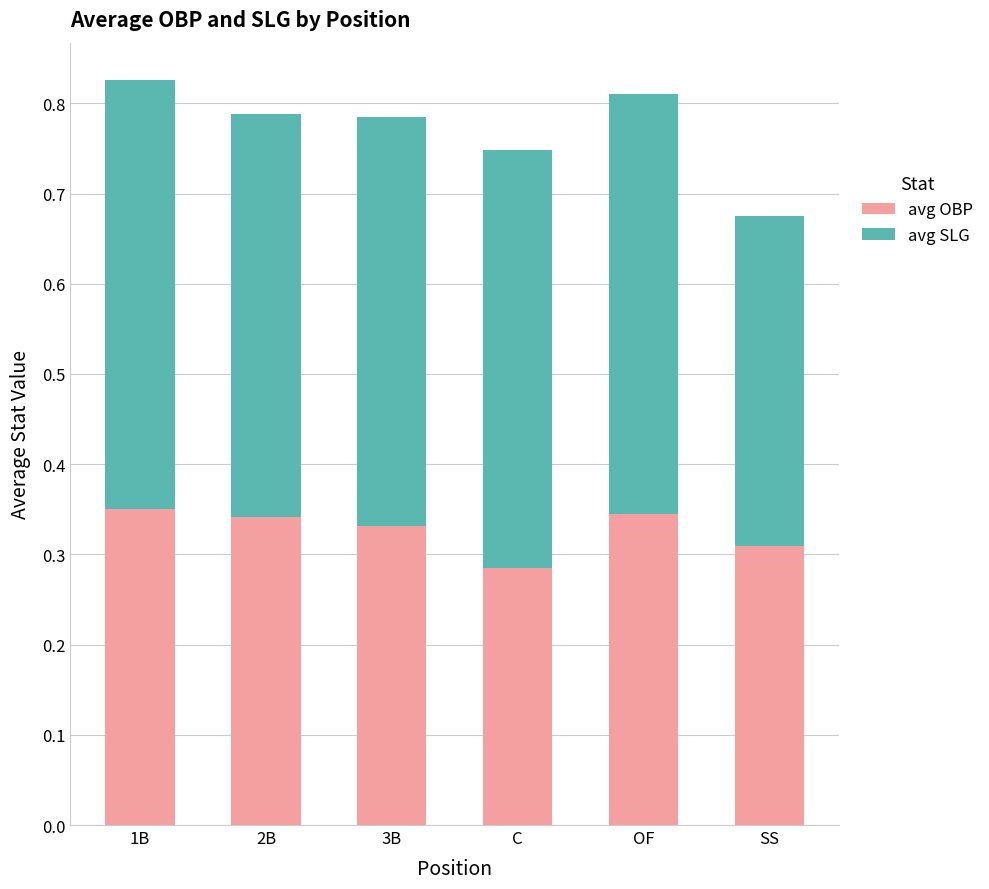

What is the total value across all series at 3B?

0.8